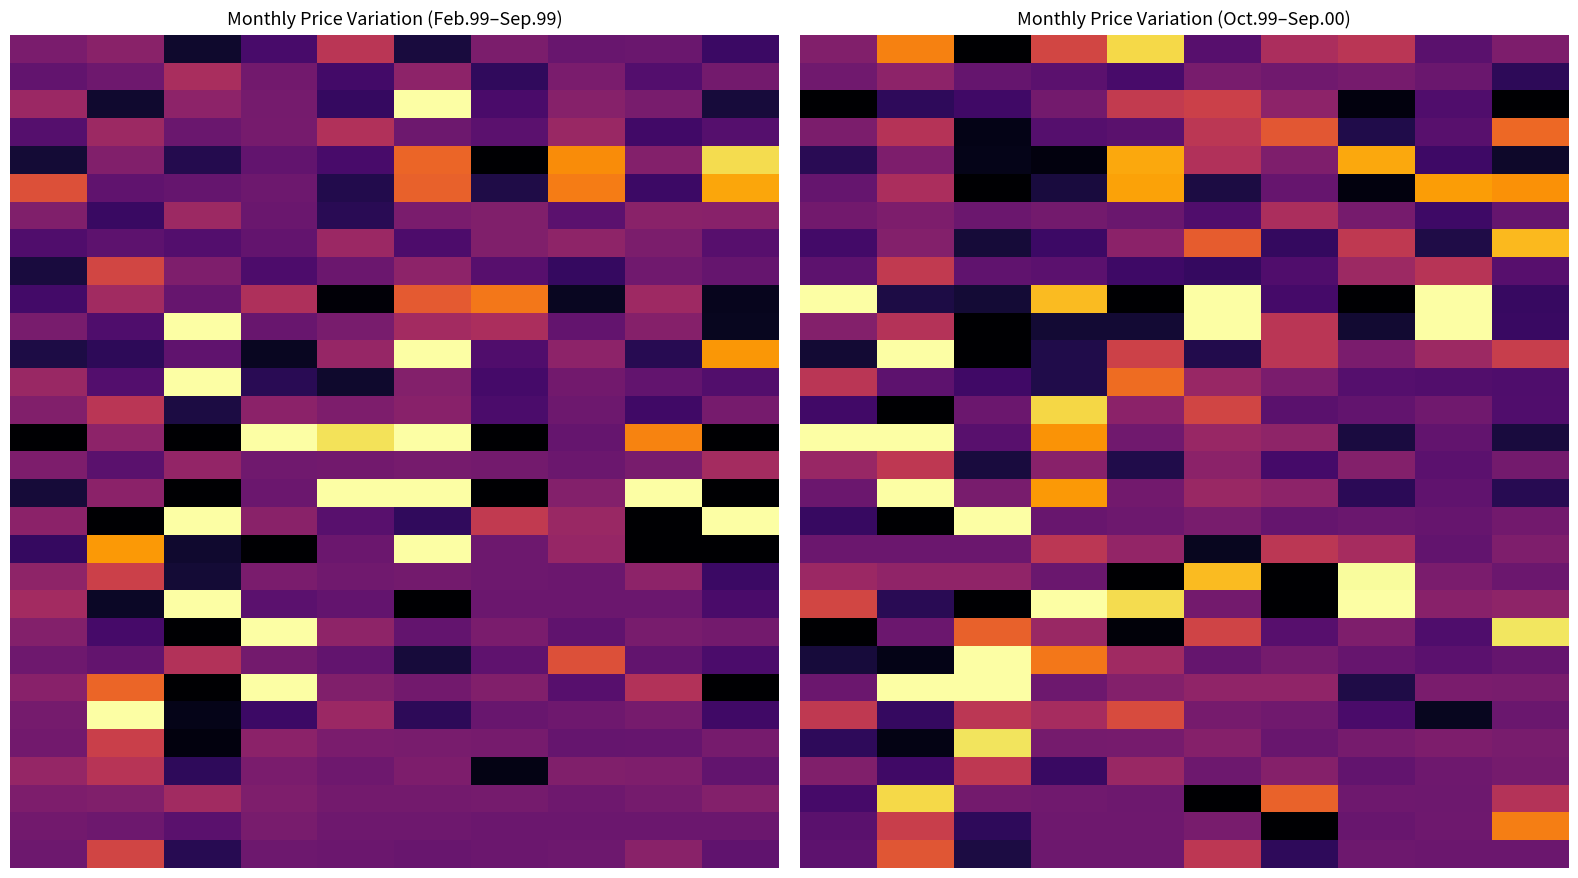

What is the greatest value displayed?

150.8